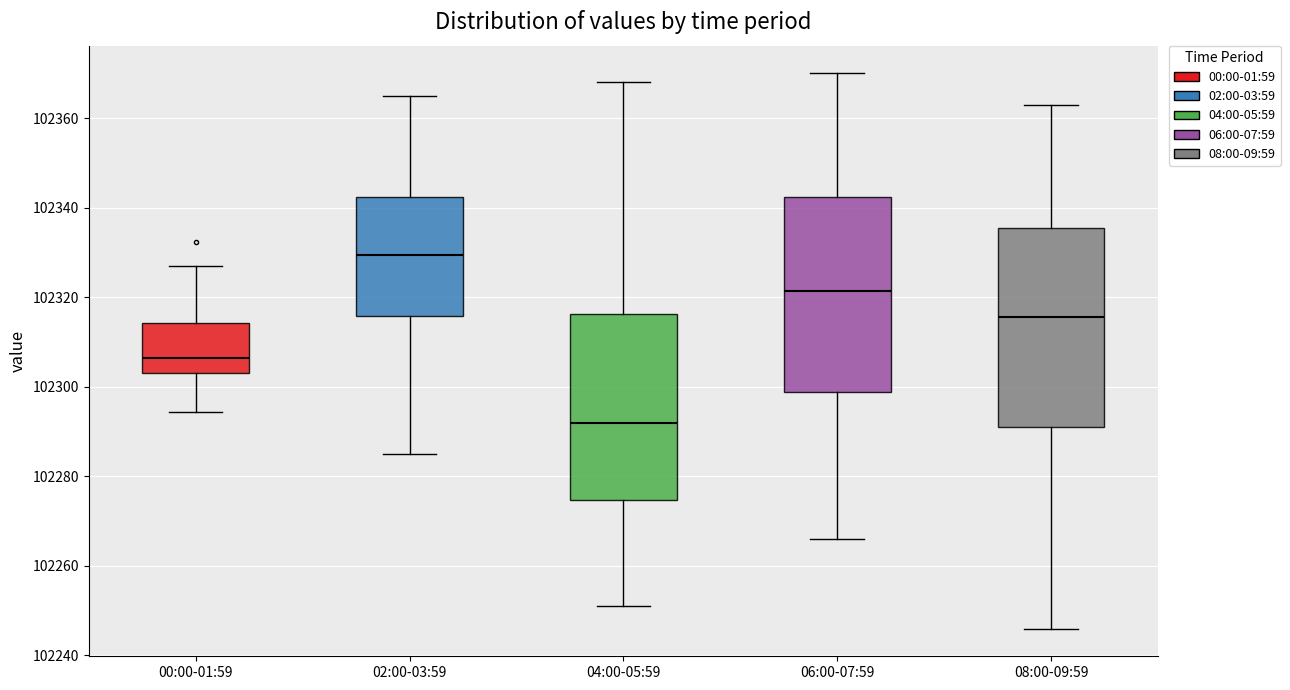

Reading left to right, read every box against the y-axis: the position of its median line, the range the box covers, and the ends of its whiskers. The values are not printed on the chart, so give them approximately, as read against the axis.

00:00-01:59: median 102306, box 102304 to 102314, whiskers 102294 to 102326
02:00-03:59: median 102330, box 102316 to 102342, whiskers 102286 to 102366
04:00-05:59: median 102292, box 102274 to 102316, whiskers 102252 to 102368
06:00-07:59: median 102322, box 102298 to 102342, whiskers 102266 to 102370
08:00-09:59: median 102316, box 102292 to 102336, whiskers 102246 to 102364